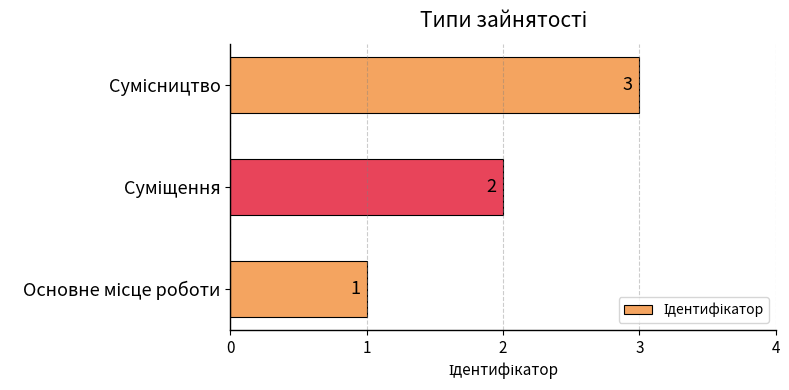

How many values are between 1 and 3?

3